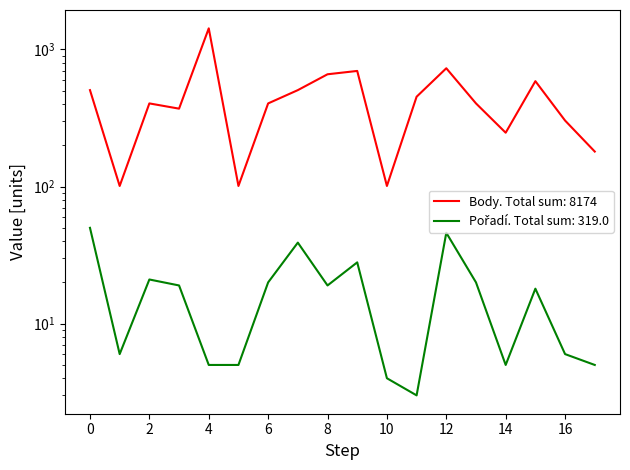

What are all the series names shown in the legend?

Body, Pořadí